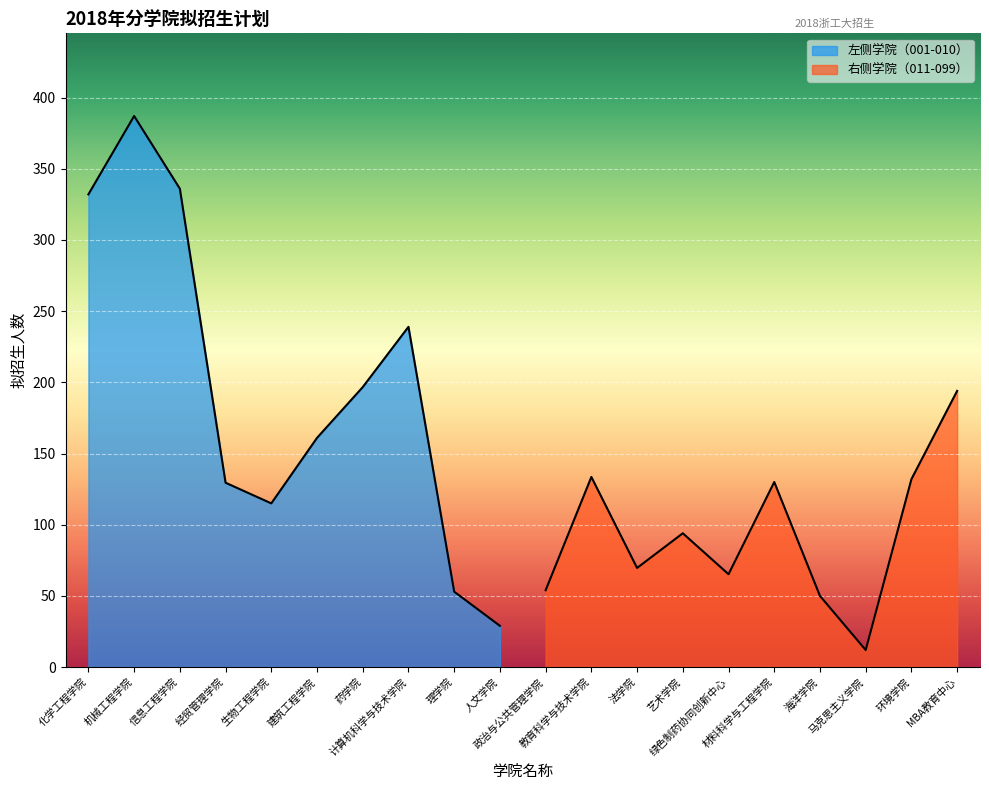

What is the difference between the maximum and second lowest values?

358.1